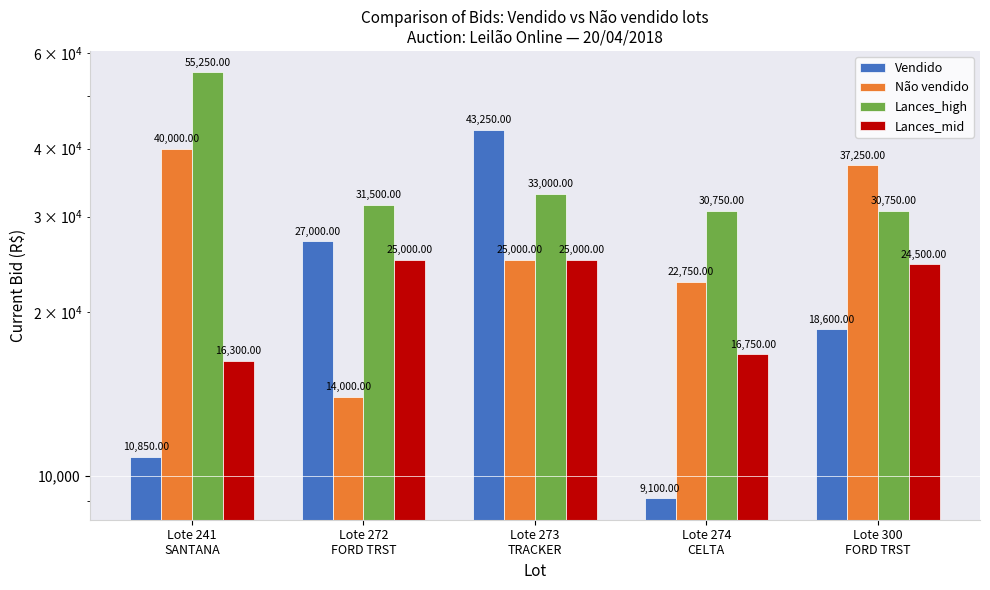

What are all the series names shown in the legend?

Vendido, Não vendido, Lances_high, Lances_mid